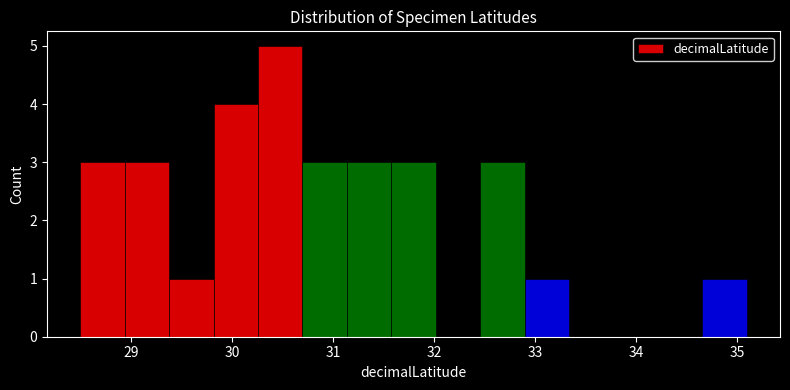

What is the height of the bar covering 31.1 to 31.6 on the x-axis? Neither the bar edges nor the heights are printed on the chart, so give them approximately, as read against the axes.

3